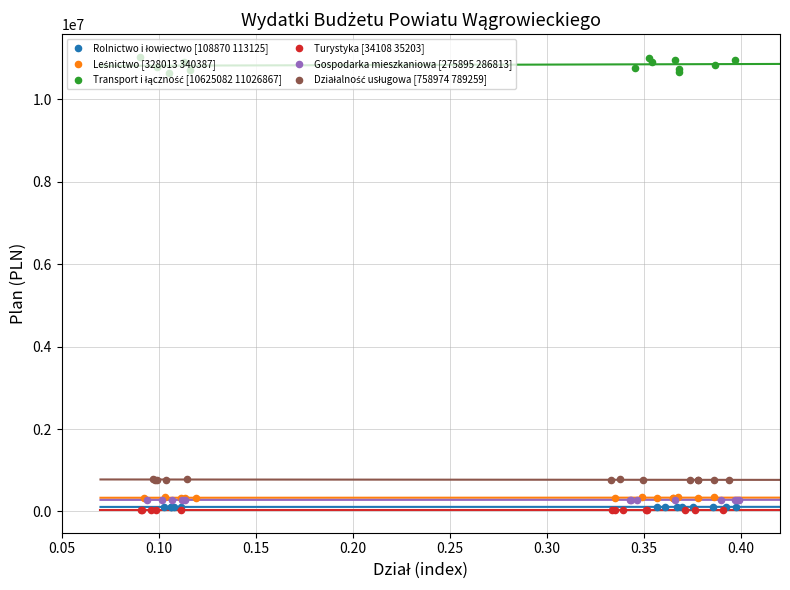

Which series contains the lowest Y value?

Turystyka [34108 35203]